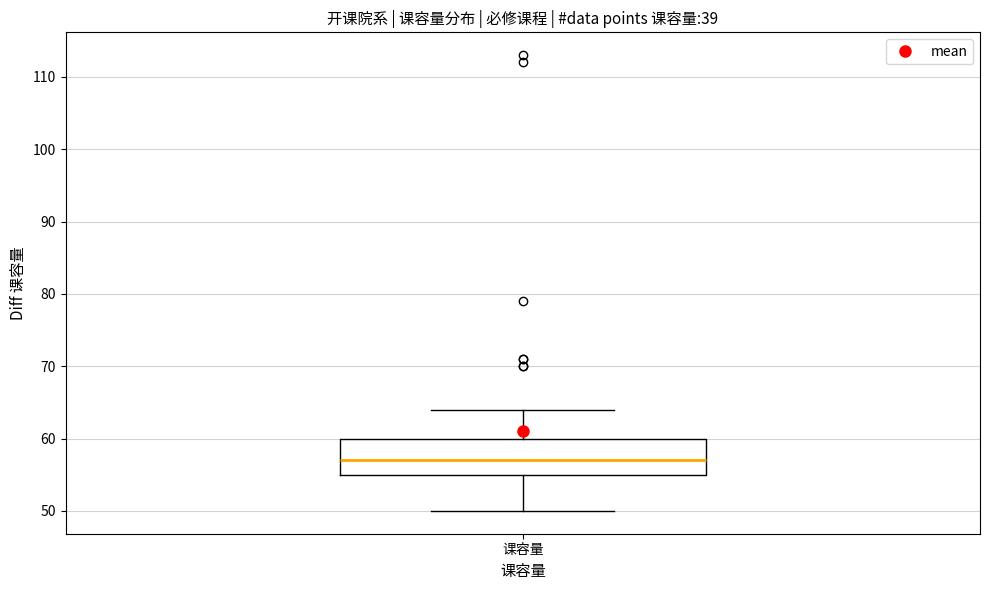

Where is the lower edge of the box for 课容量 on the y-axis? The values are not printed on the chart, so give them approximately, as read against the axis.

55